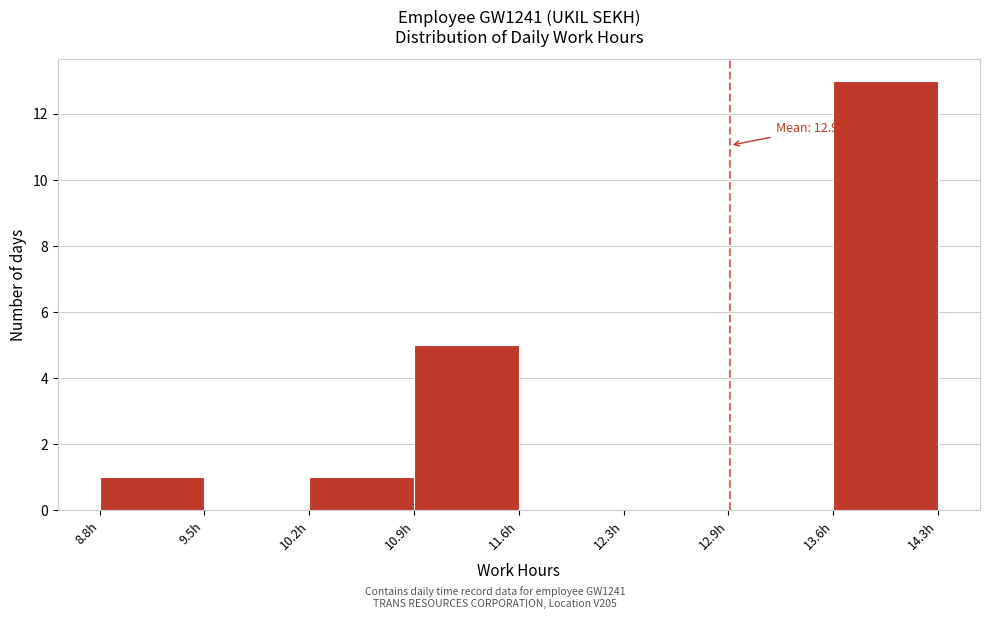

Over which range of the x-axis is the bar tallest?

13.6 to 14.3